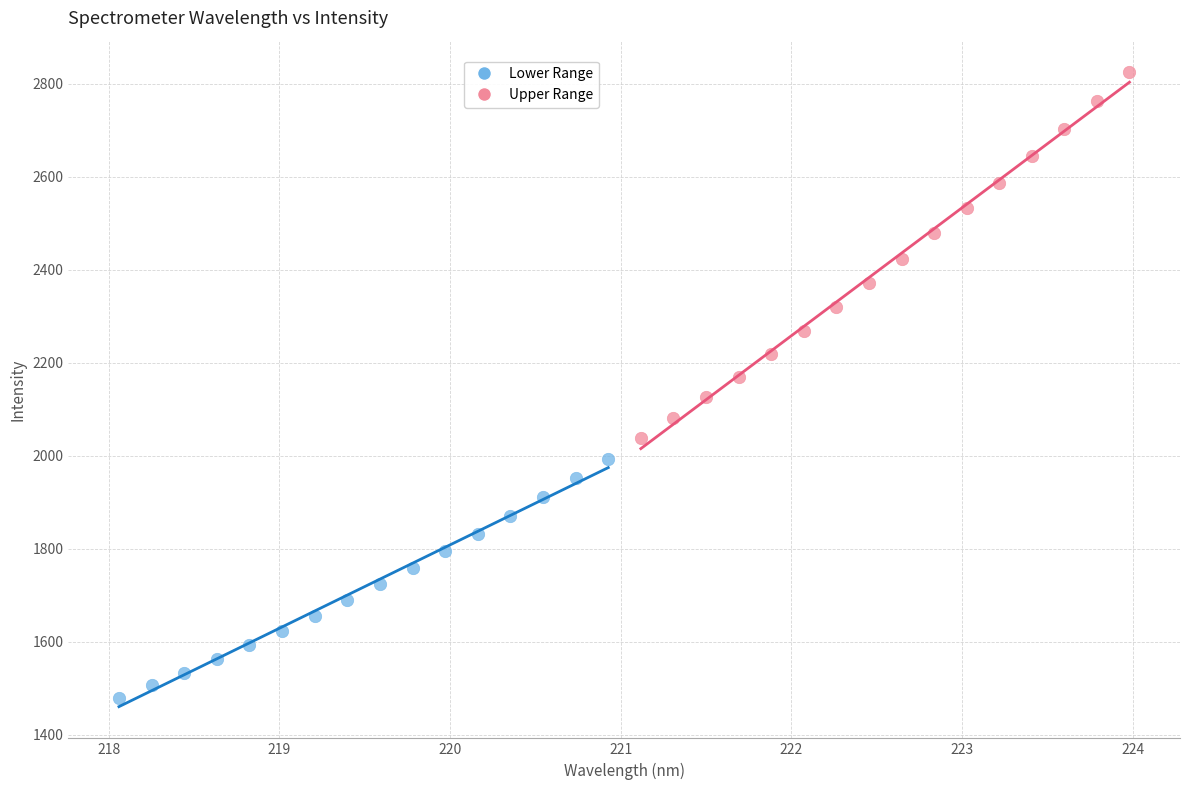

Which series reaches the minimum Y coordinate?

Lower Range